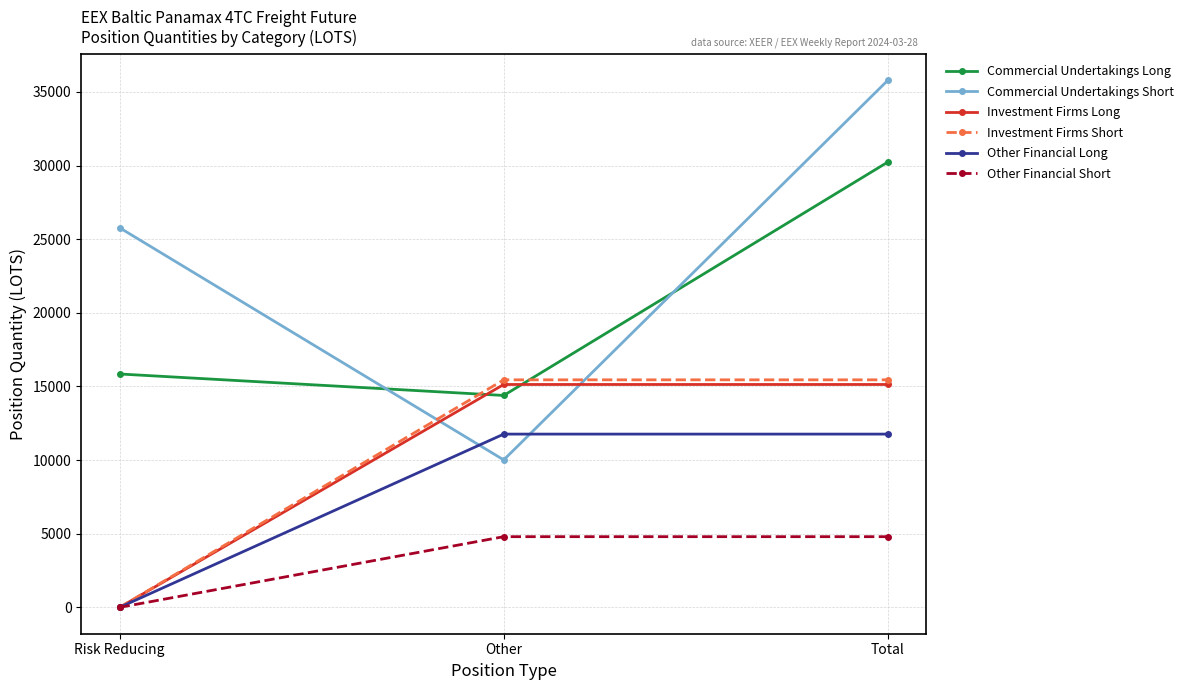

What is the difference between the maximum and minimum values in the Investment Firms Short series?

15451.2